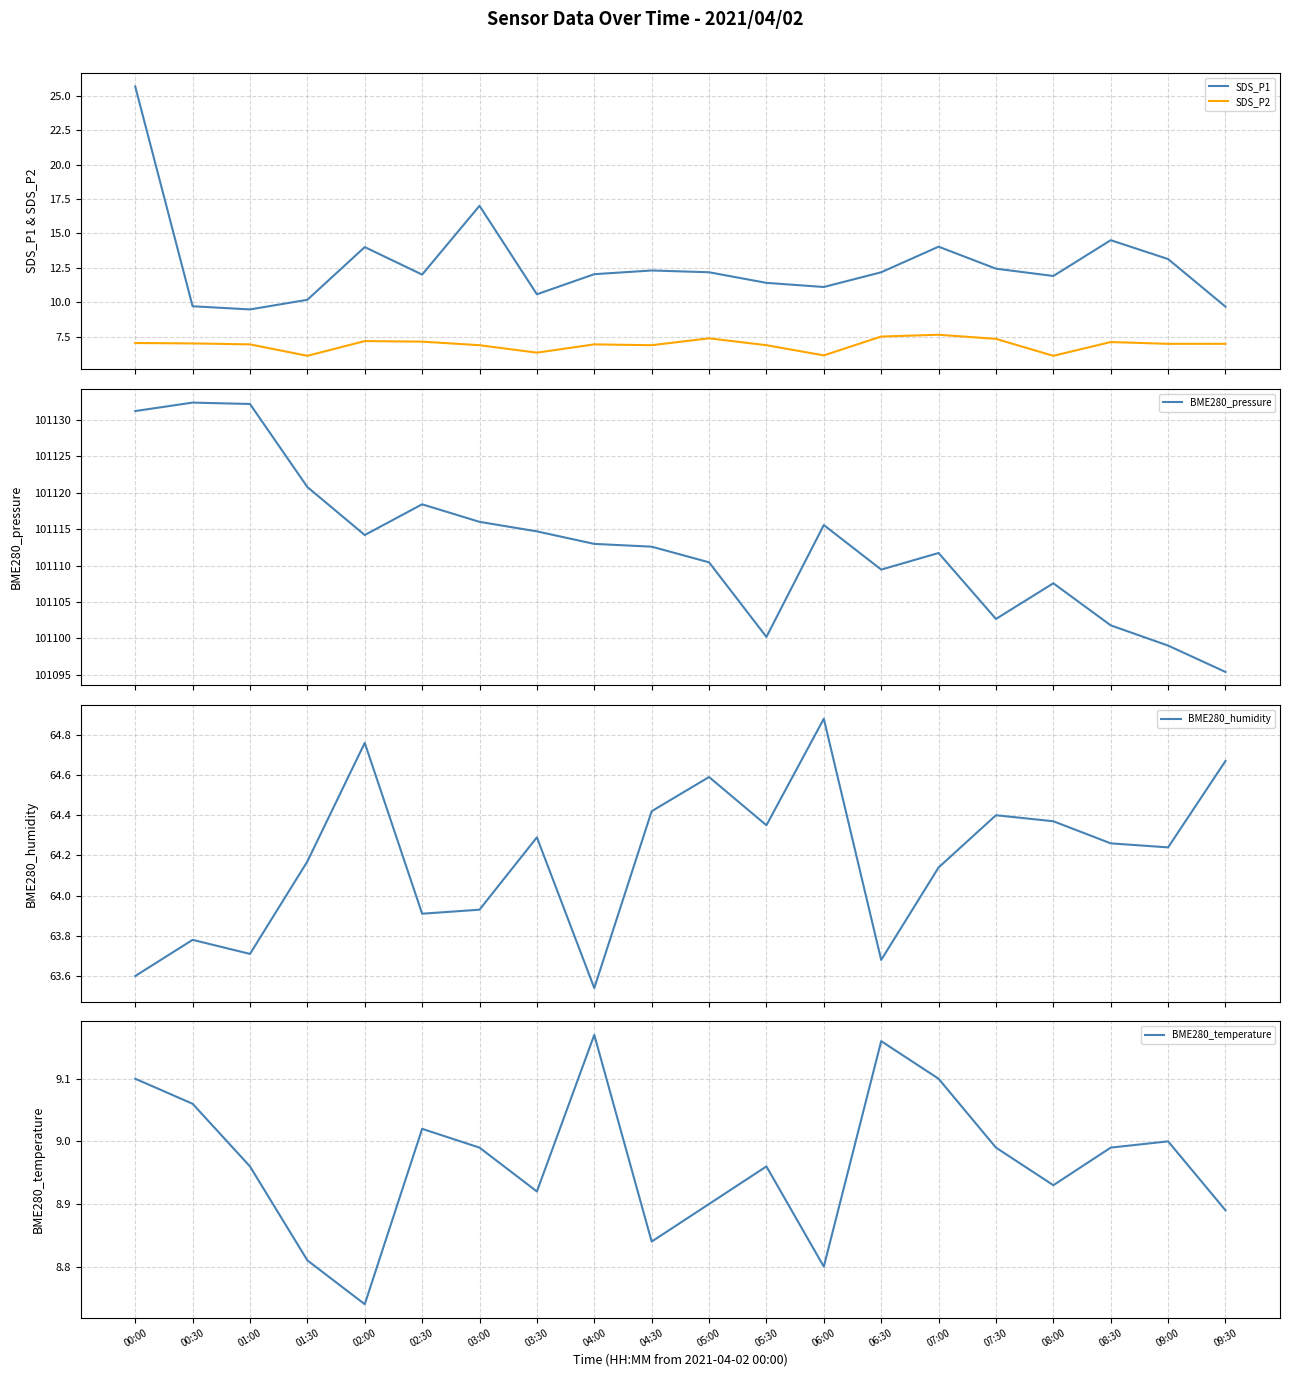

What is the value of the SDS_P1 point at the 5th from the left?

14.0